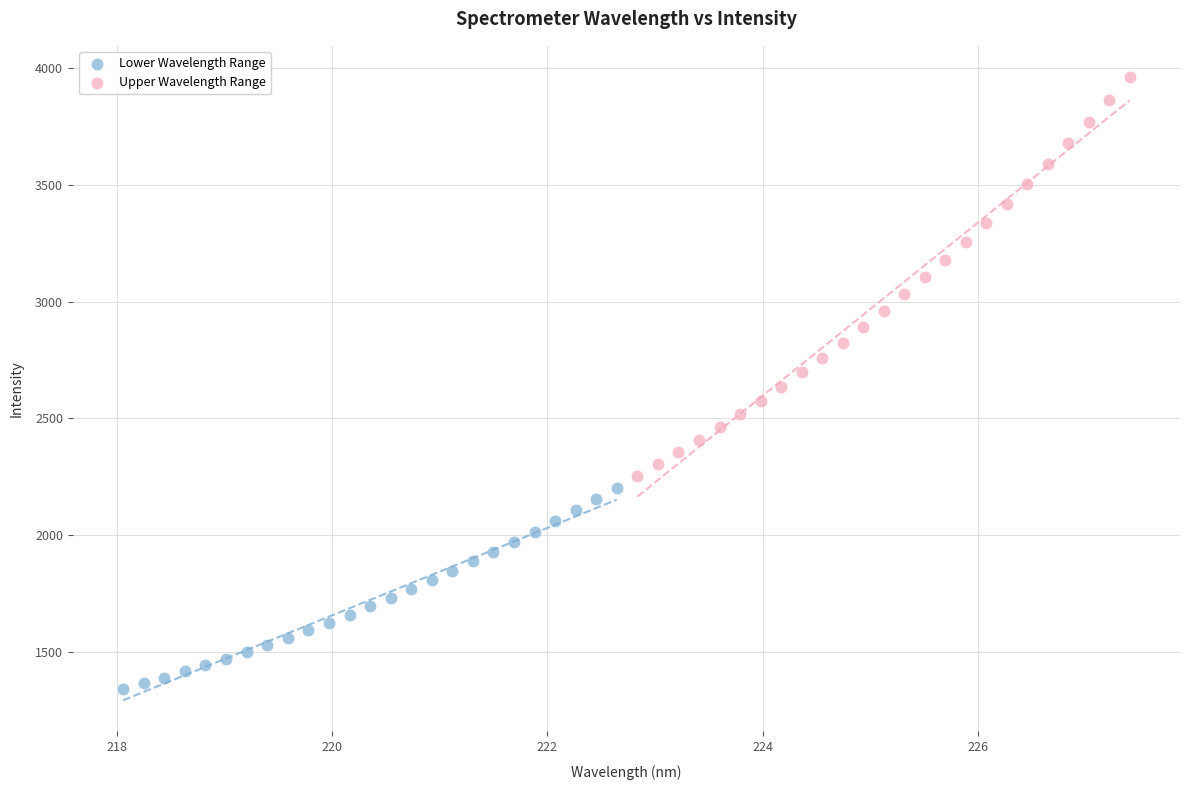

Which series has the largest Y range (max minus min)?

Upper Wavelength Range